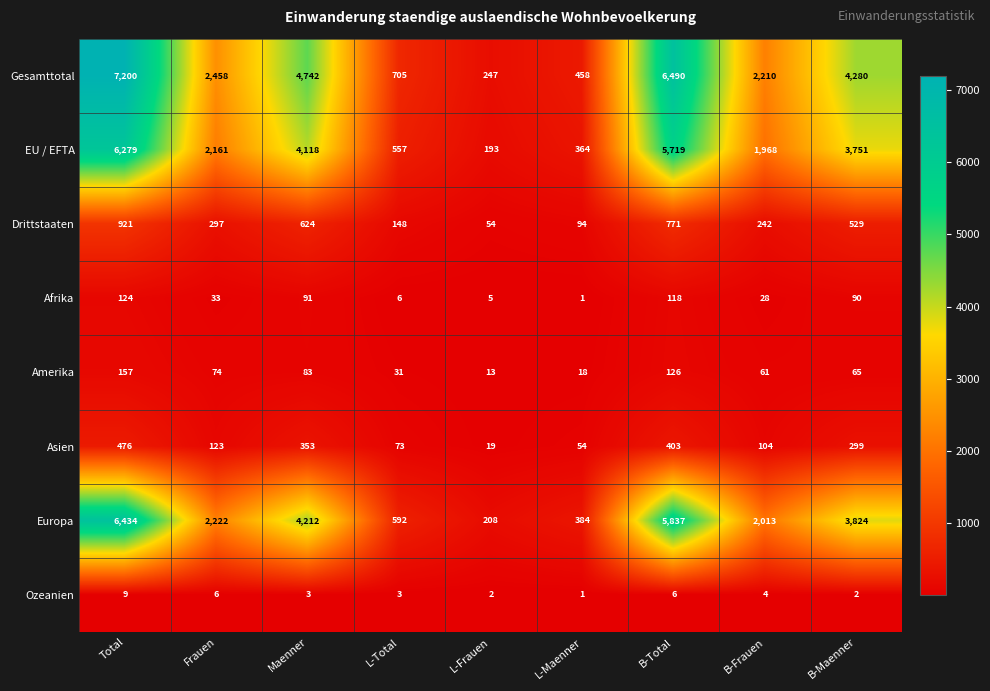

True or false: Gesamttotal has a value of 7200 at Total.

True